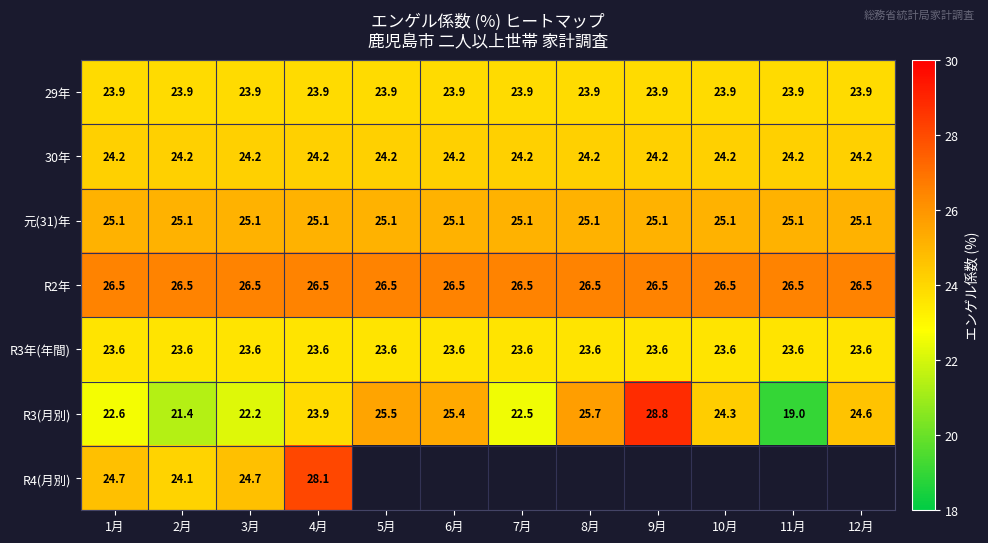

Which has a higher value, 1月 or 4月?

1月